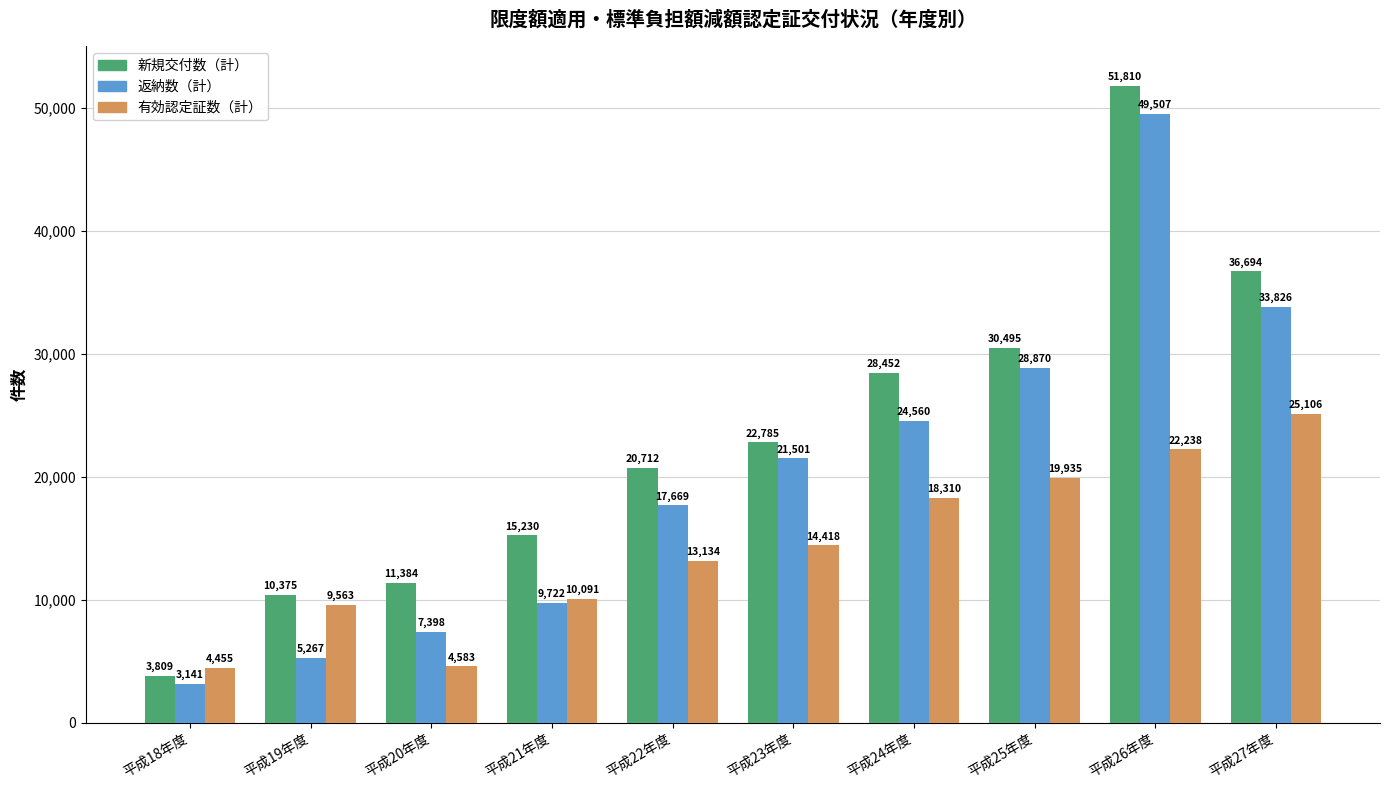

Which series has the largest range (max minus min)?

新規交付数（計）